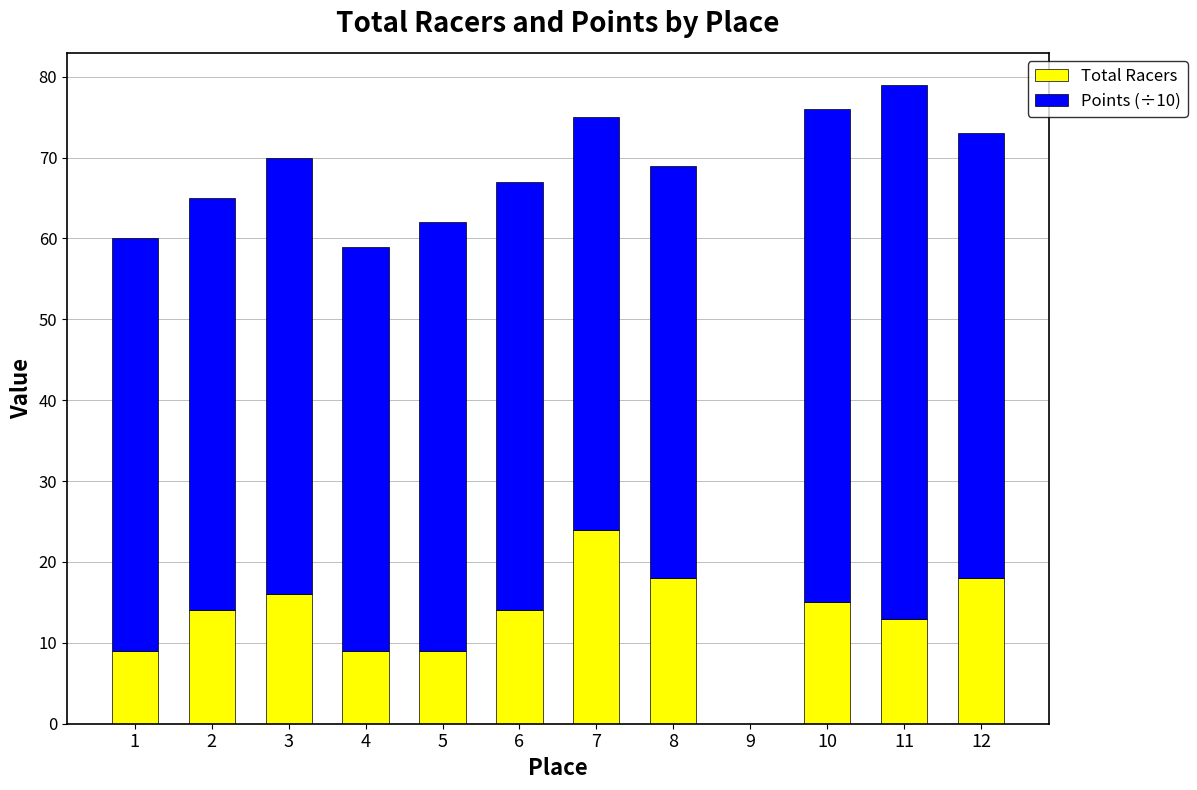

Are the bars grouped side by side (vs. stacked)?

No